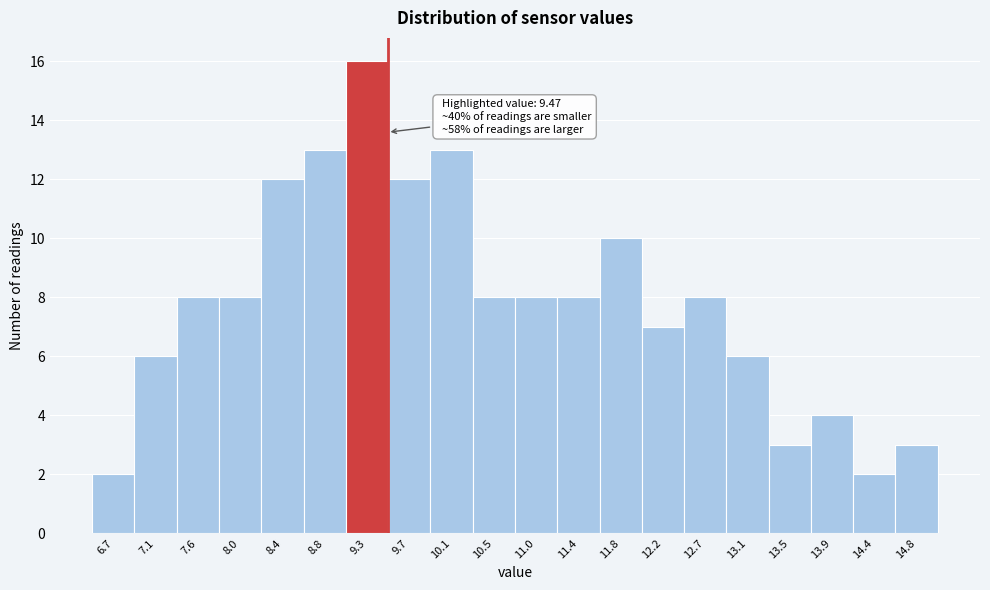

Which range on the x-axis has the tallest bar?

9.050 to 9.475